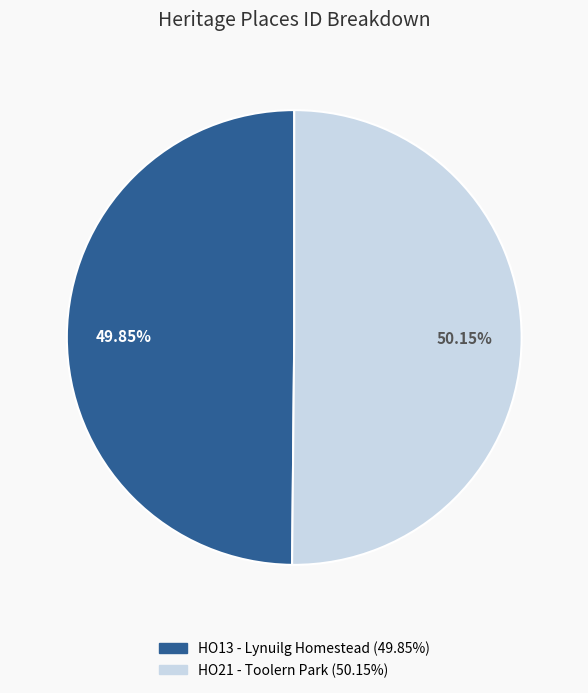

To the nearest percent, what is the average slice percentage?

50%